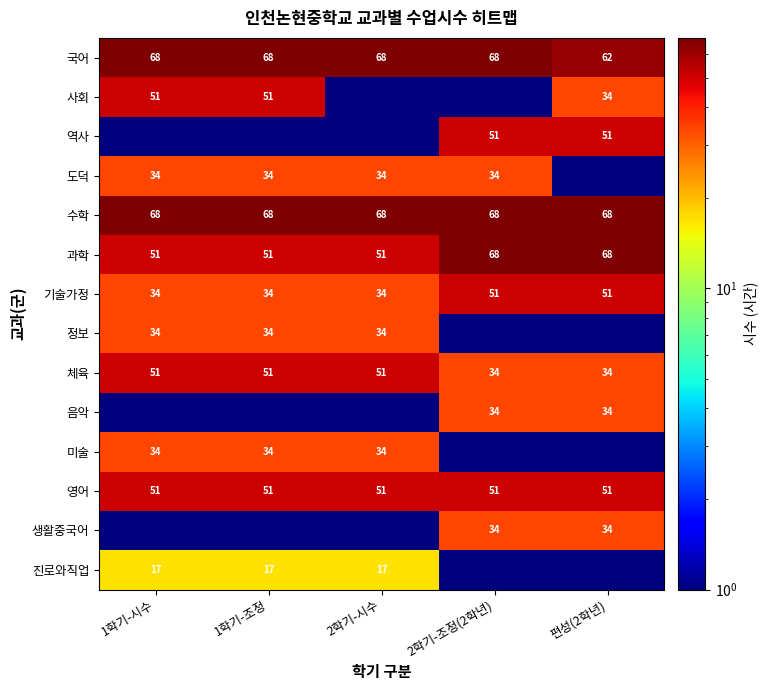

What is the spread (max minus min) of values at 1학기-시수?

67.9